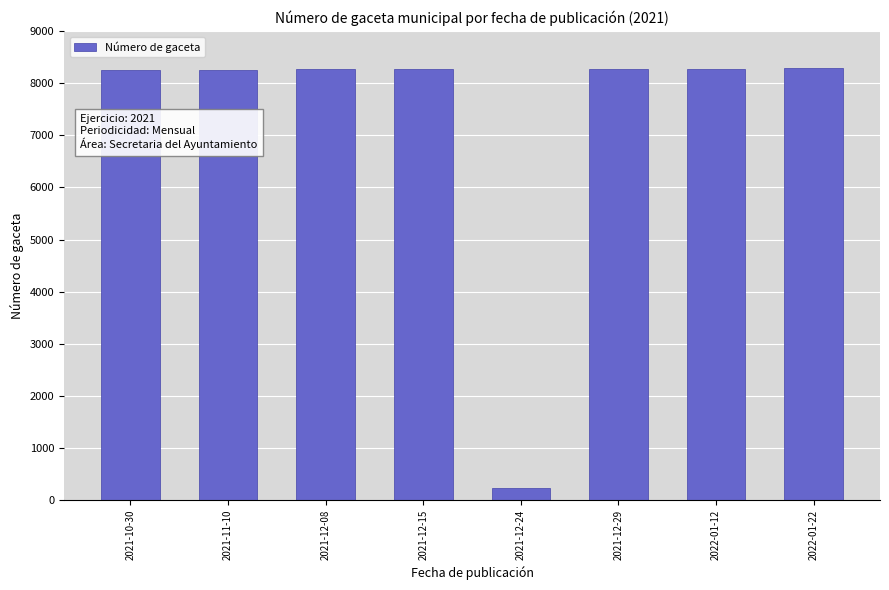

Which category has the lowest value across all series?

2021-12-24